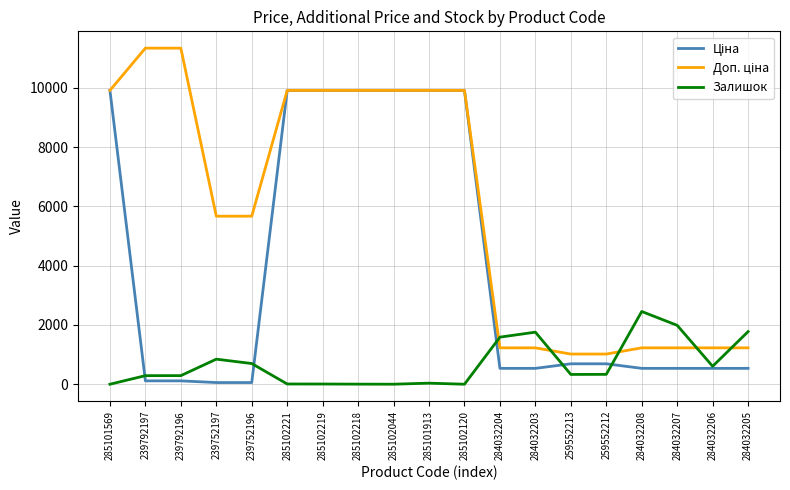

What position from the right is 284032208?

4